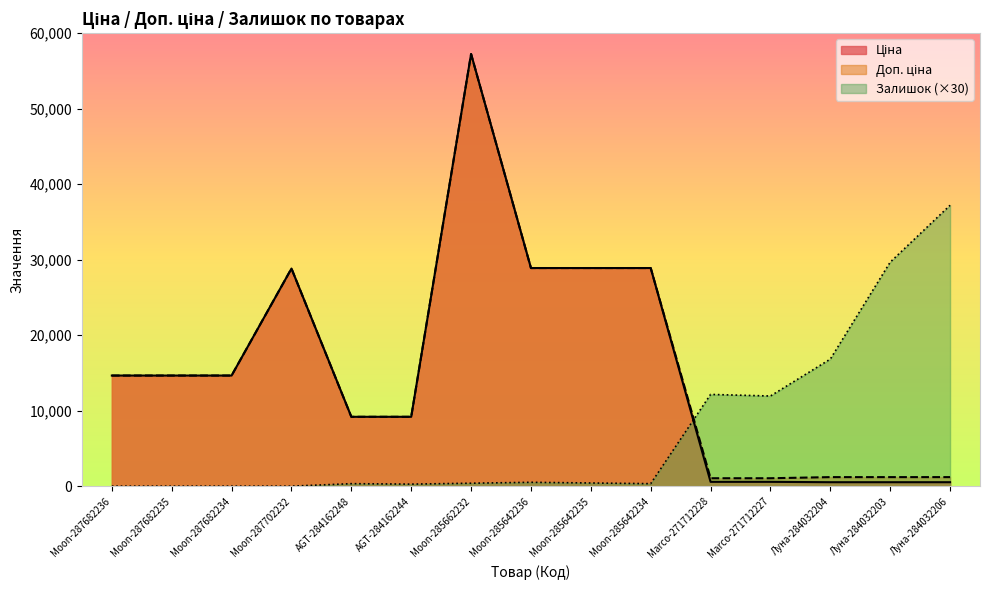

How many positive values does the Залишок series have?

11